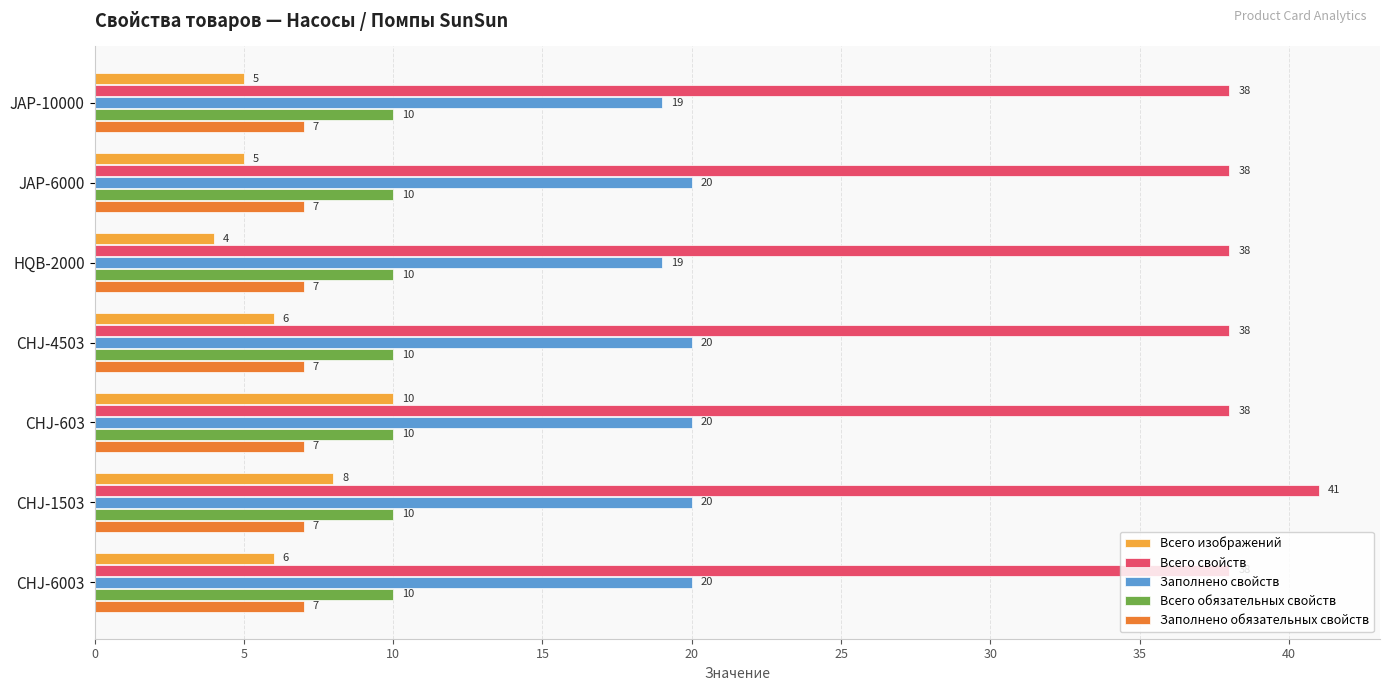

Rank the series at JAP-6000 from highest to lowest value.

Всего свойств, Заполнено свойств, Всего обязательных свойств, Заполнено обязательных свойств, Всего изображений